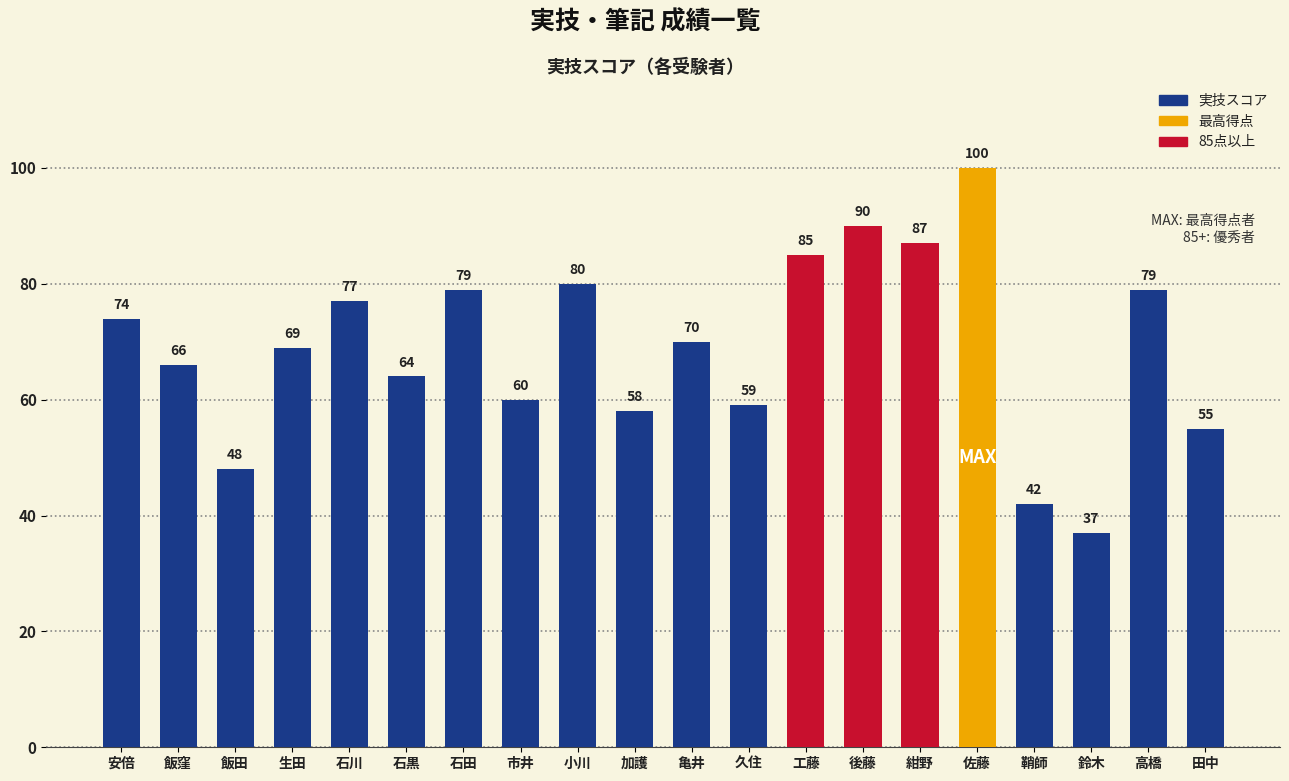

Between 紺野 and 小川, which is larger?

紺野